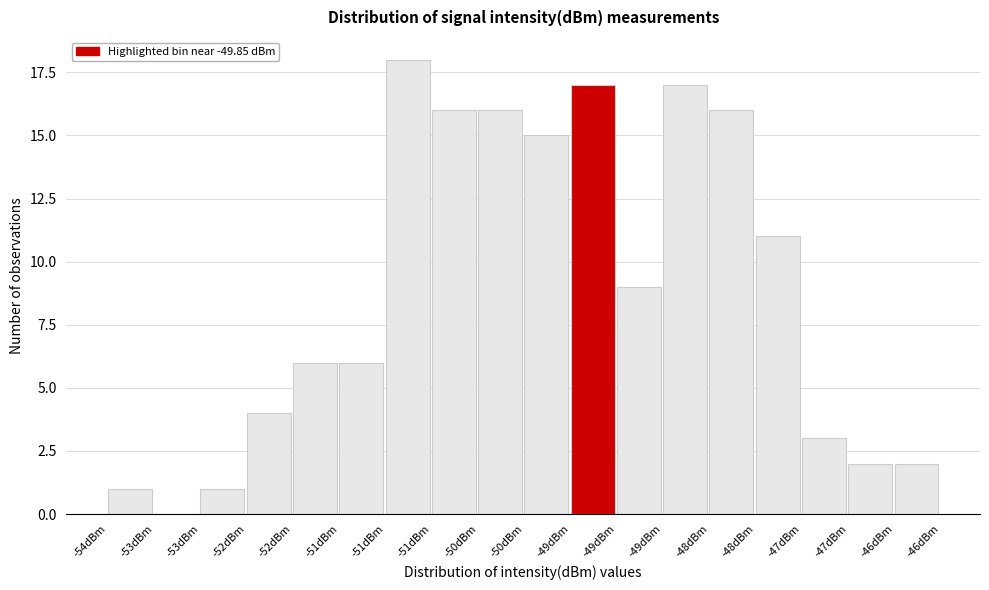

How many distinct data groups are displayed?

1